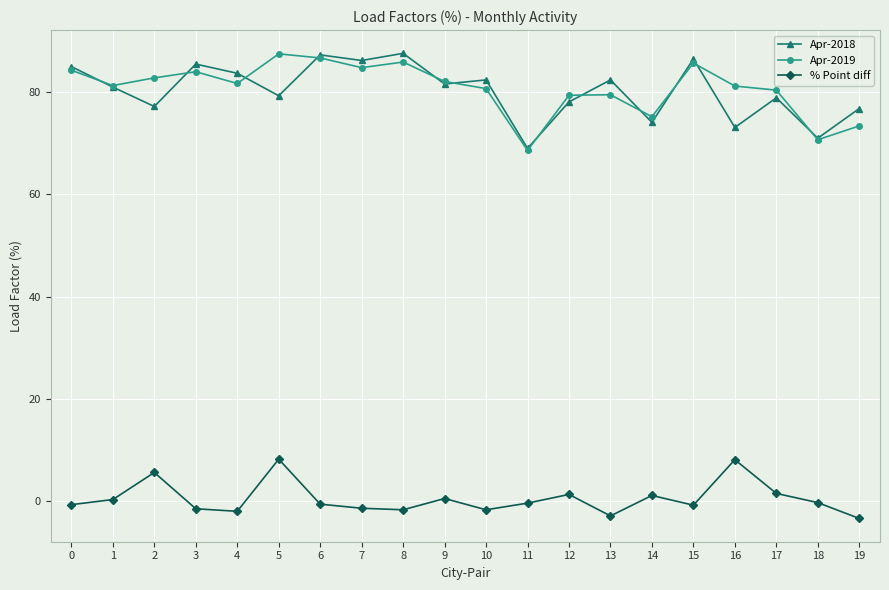

Count the number of data series in this chart.

3